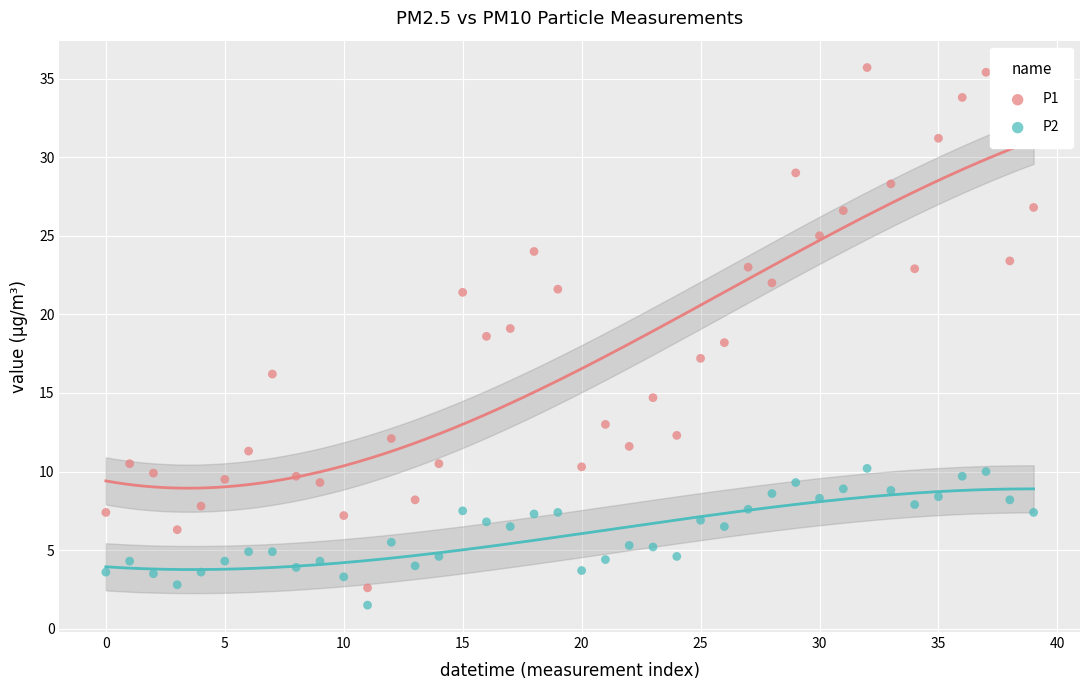

Which series reaches the maximum Y coordinate?

P1